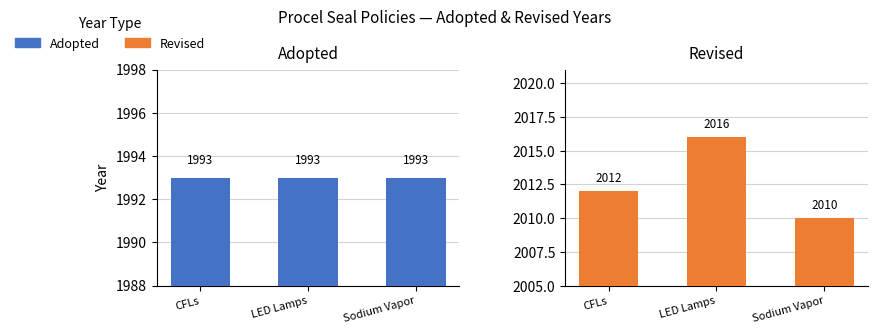

How many data points does each series have?

3